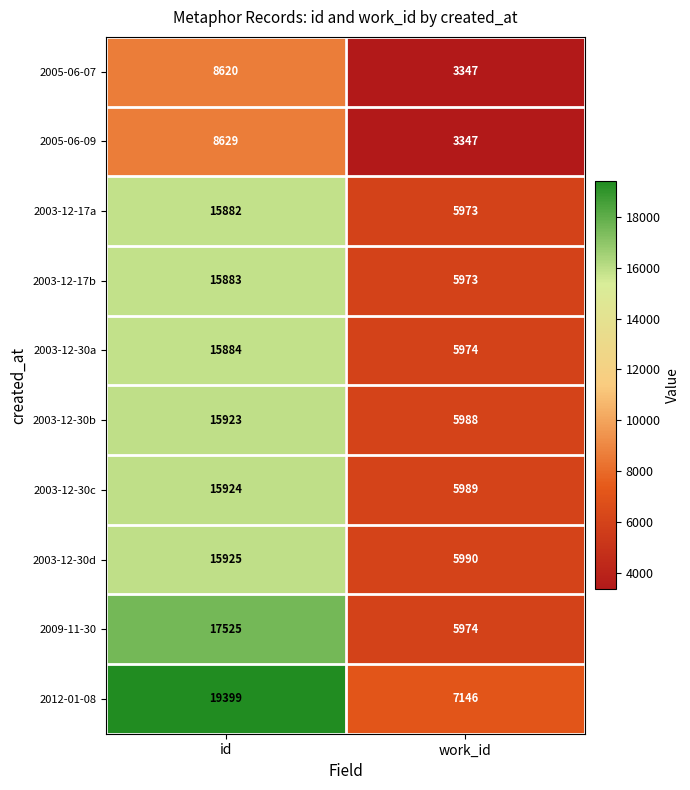

What is the spread (max minus min) of values at work_id?

3799